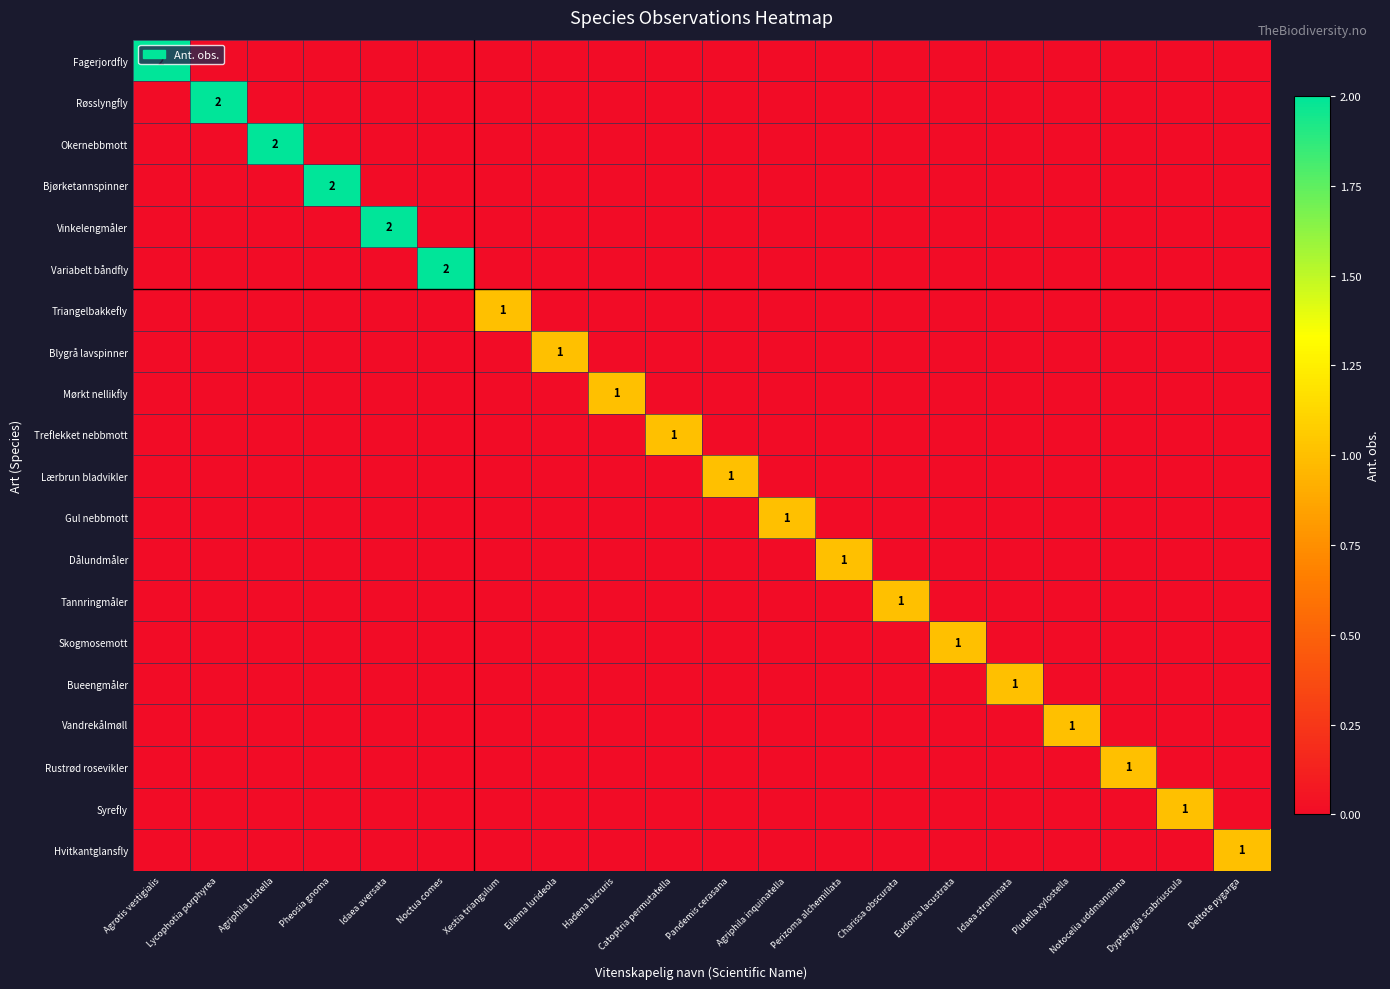

At which category is the sum across all series the highest?

Agrotis vestigialis